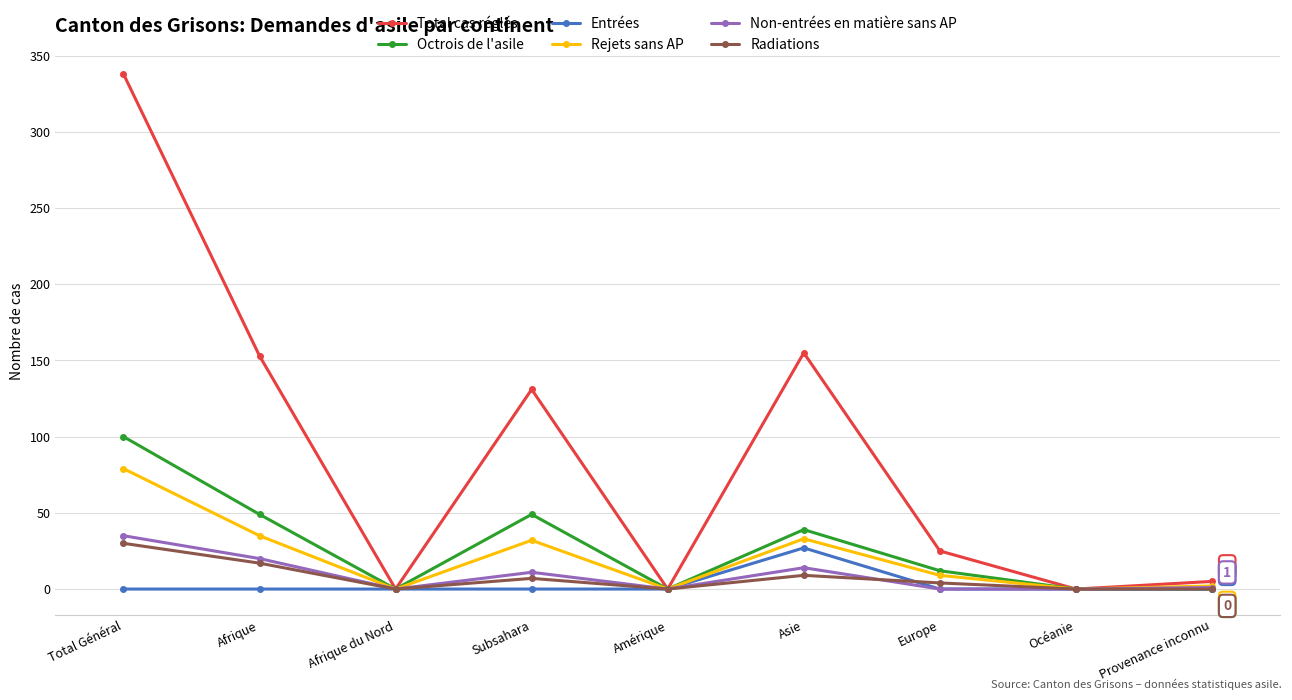

Where is the first local minimum for Total cas réglés?

Afrique du Nord